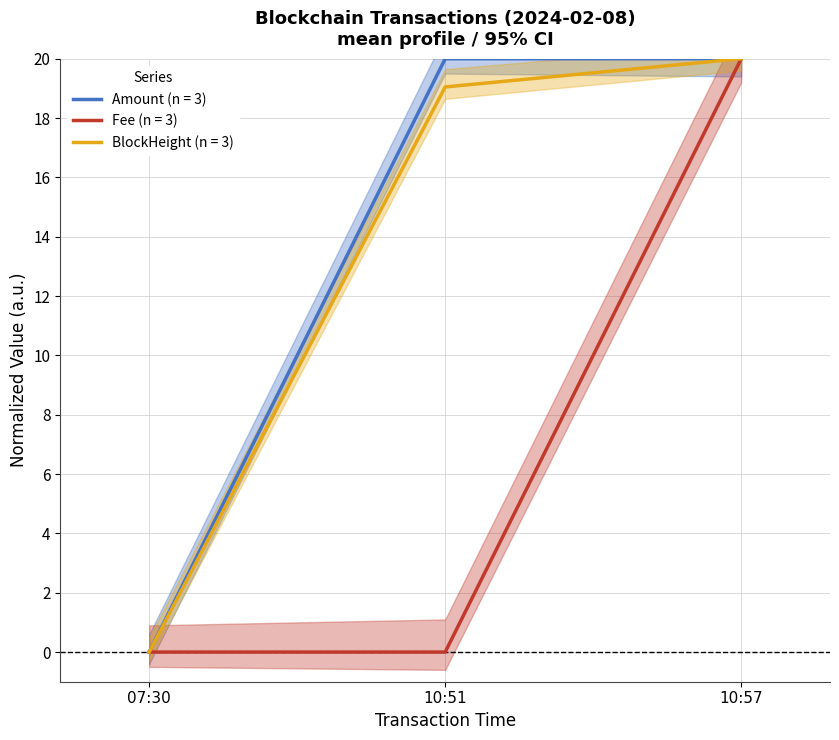

Is the value of Fee (n = 3) at 07:30 greater than the value of Amount (n = 3) at 10:51?

No